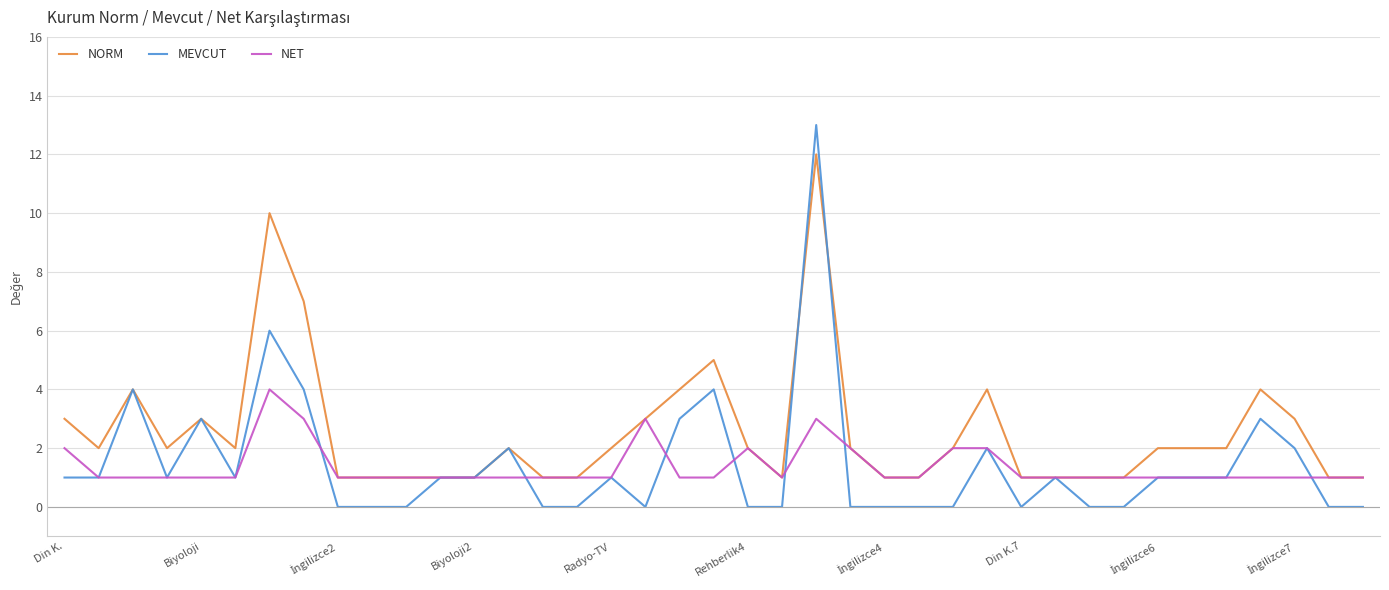

Which series has the widest spread of values?

MEVCUT